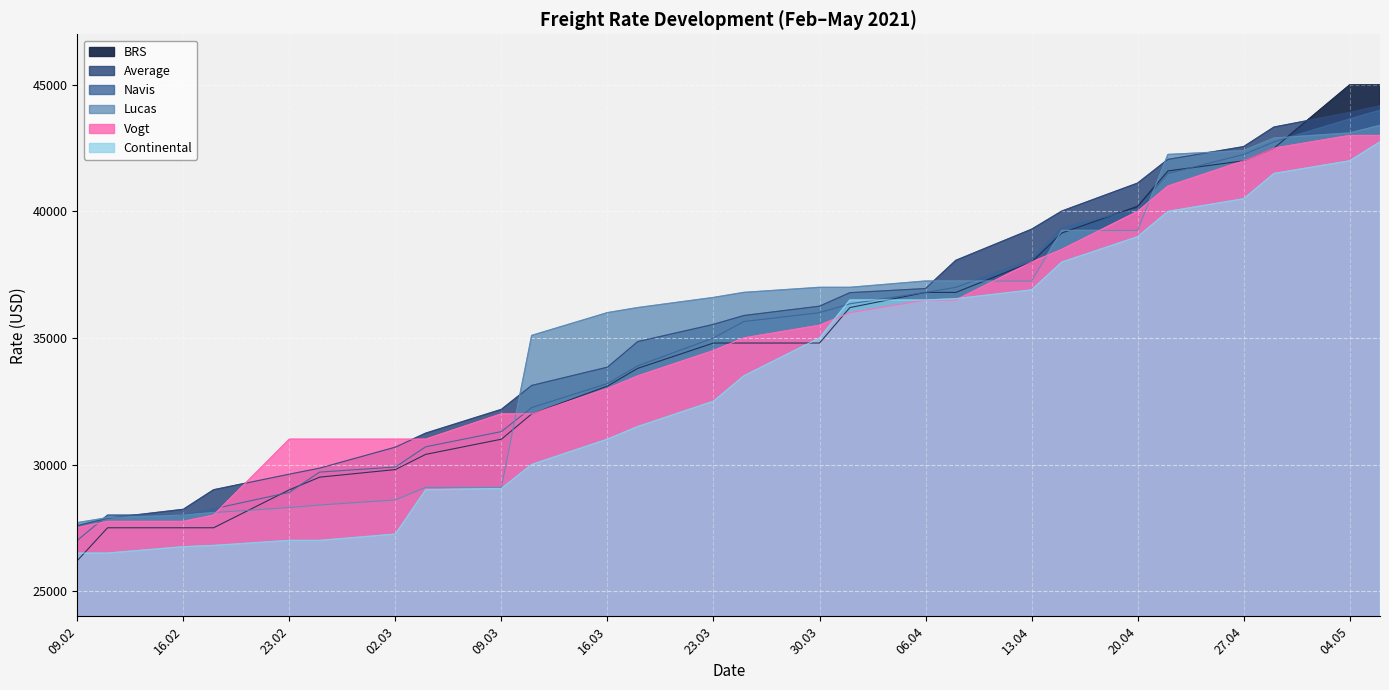

How many distinct data groups are displayed?

6